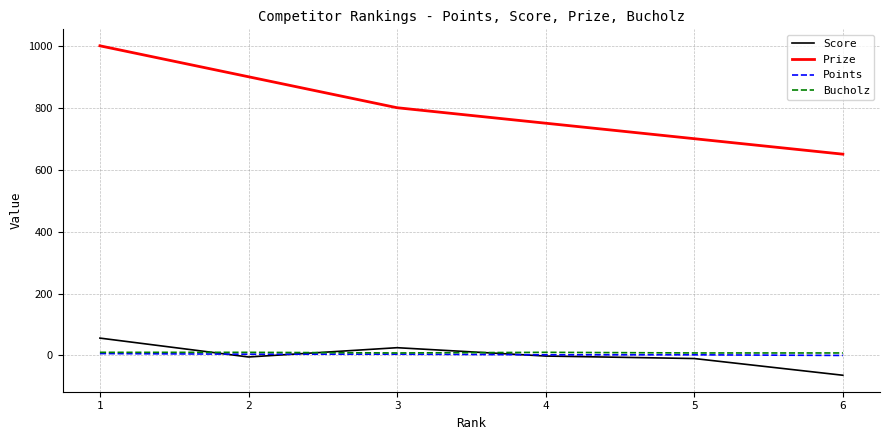

At how many categories does at least one series exceed 775?

3